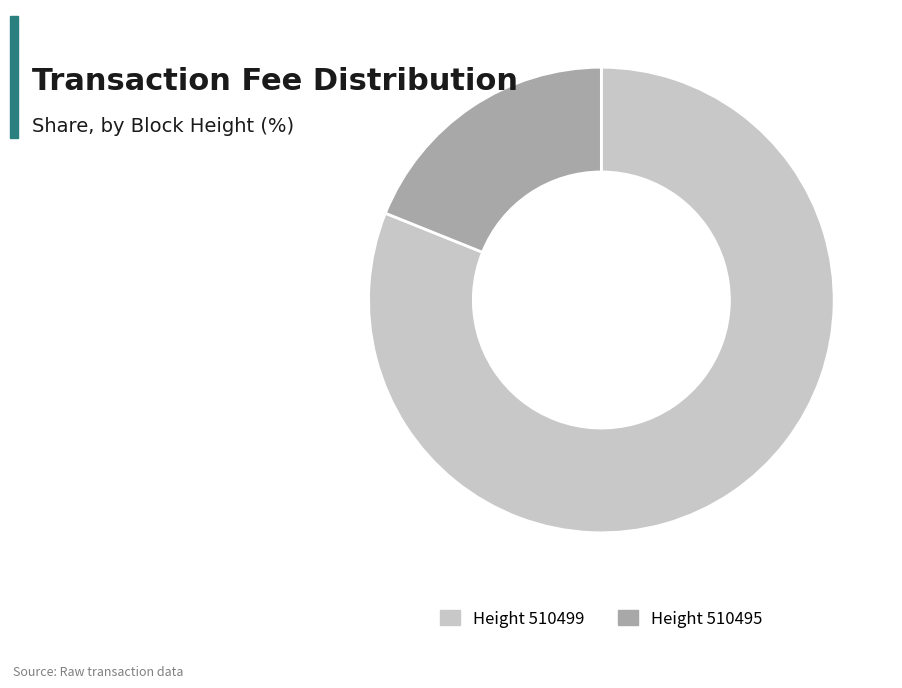

Is it true that Height 510499 is 91% of the pie?

False